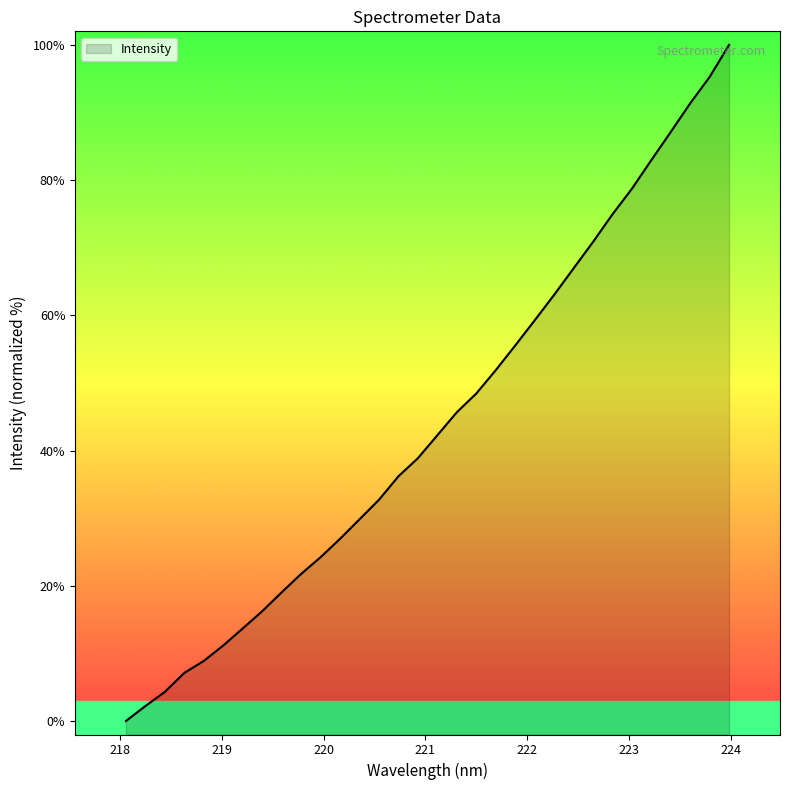

What is the change in value from 220.1623 to 220.5444?

+5.8